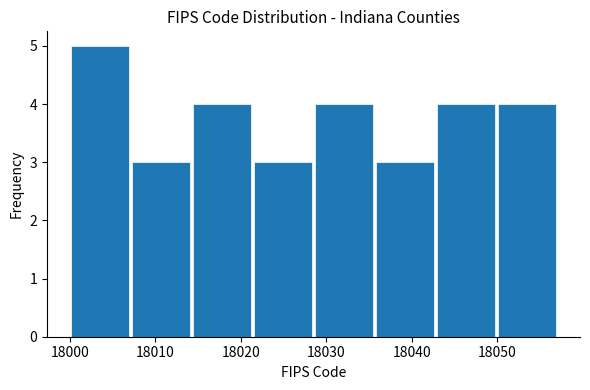

Reading left to right, transcribe this chart: for each bar, give the range it covers on the x-axis and its height. Neither the bar edges nor the heights are printed on the chart, so give them approximately, as read against the axes.

18000 to 18007: 5
18007 to 18014: 3
18014 to 18021: 4
18021 to 18029: 3
18029 to 18036: 4
18036 to 18043: 3
18043 to 18050: 4
18050 to 18057: 4